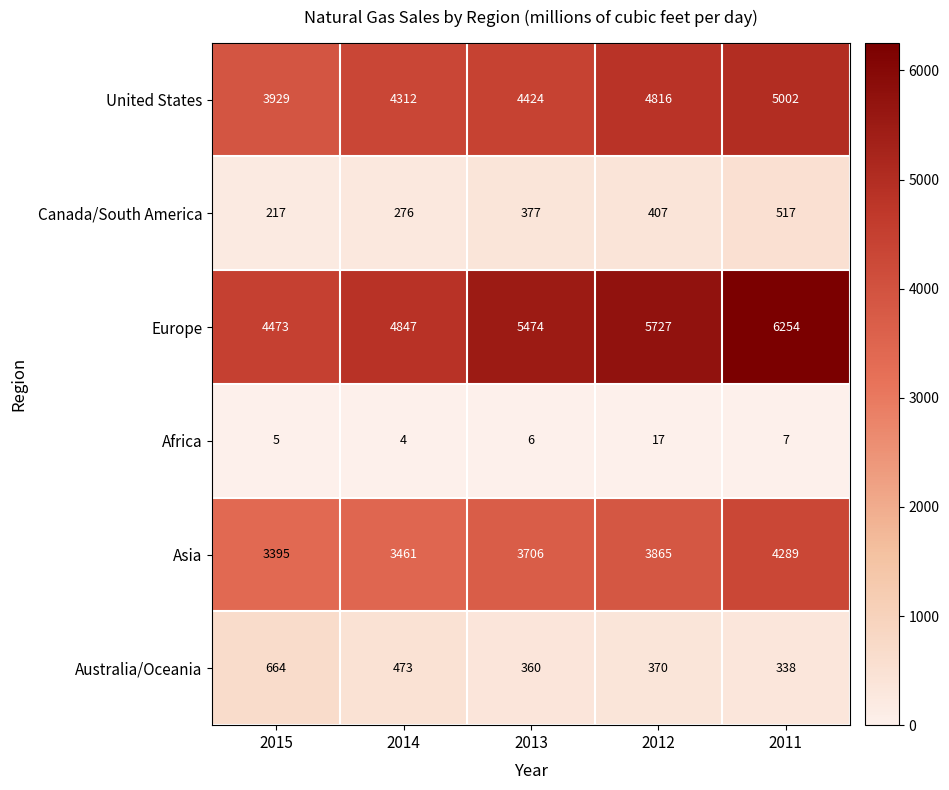

The Europe series shows 8001 at 2014. True or false?

False